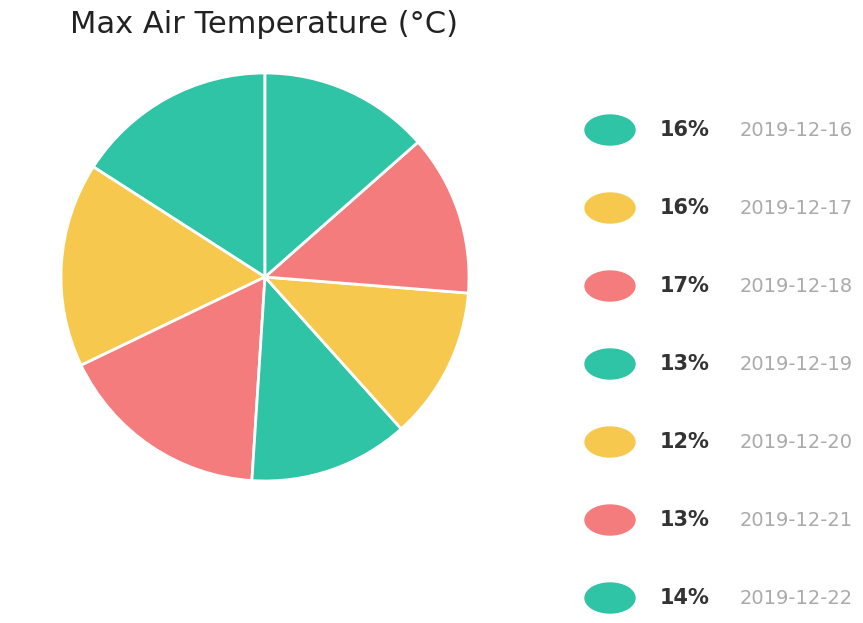

How many slices are in this pie chart?

7